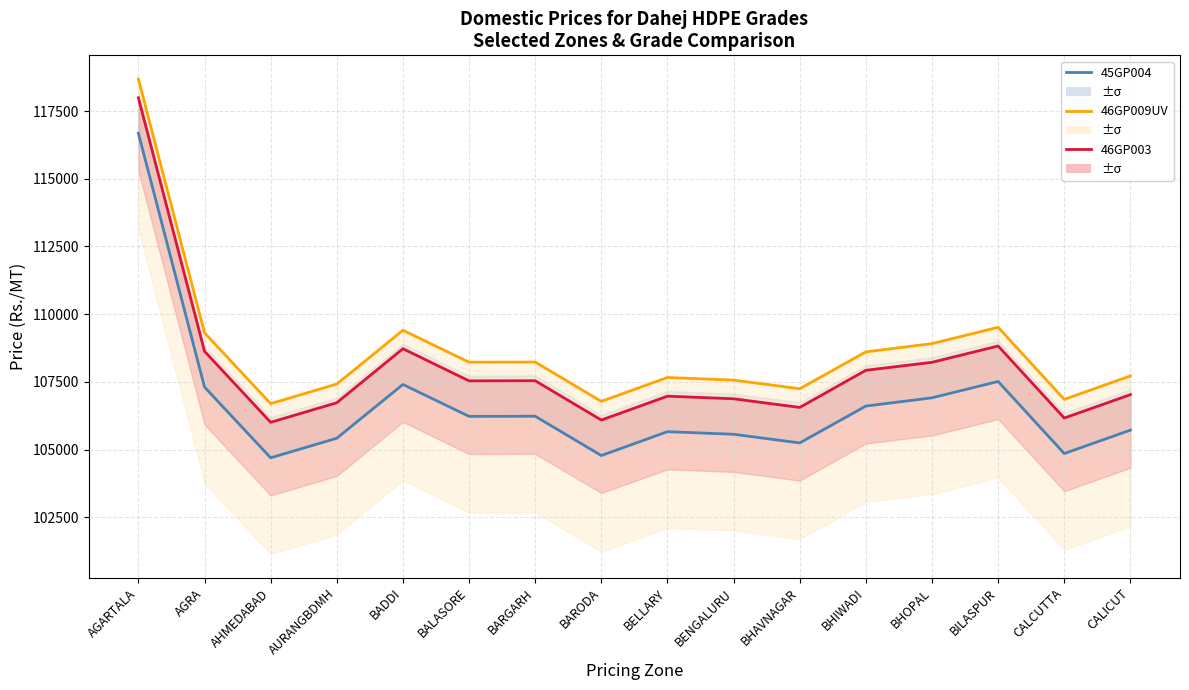

What is the difference between the second highest and minimum values in the 45GP004 (base) series?

2817